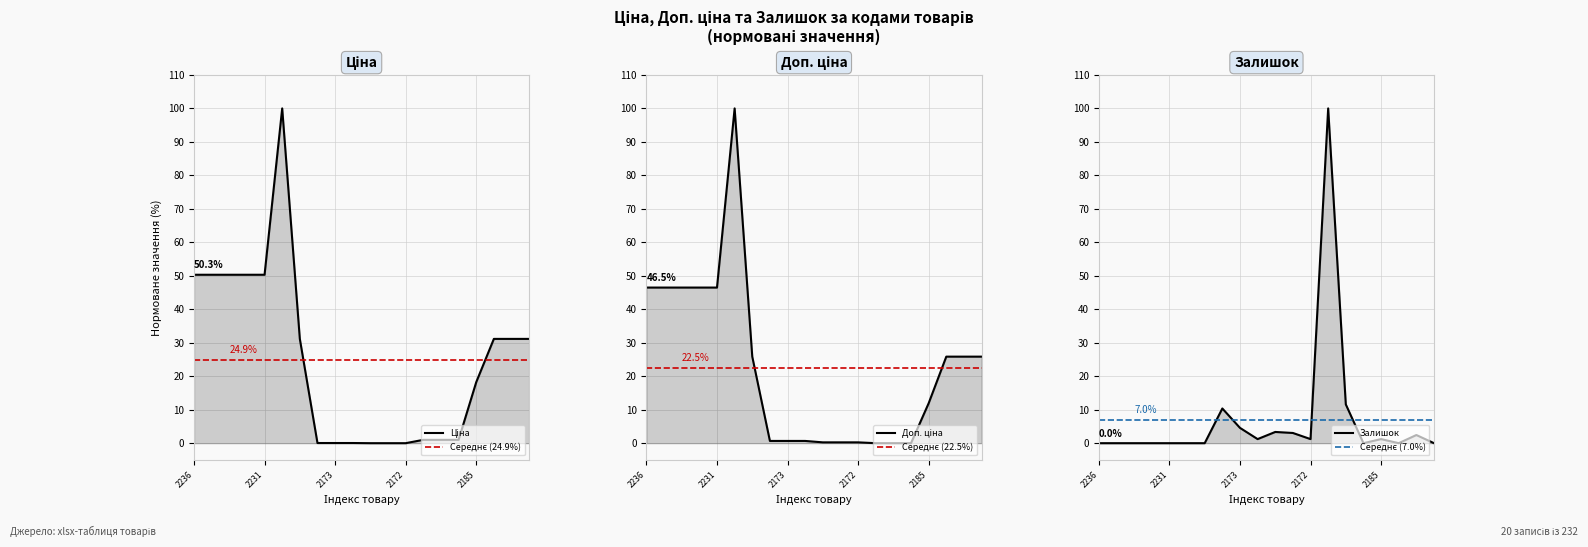

True or false: Ціна has a value of 50.3 at 287682234.

True